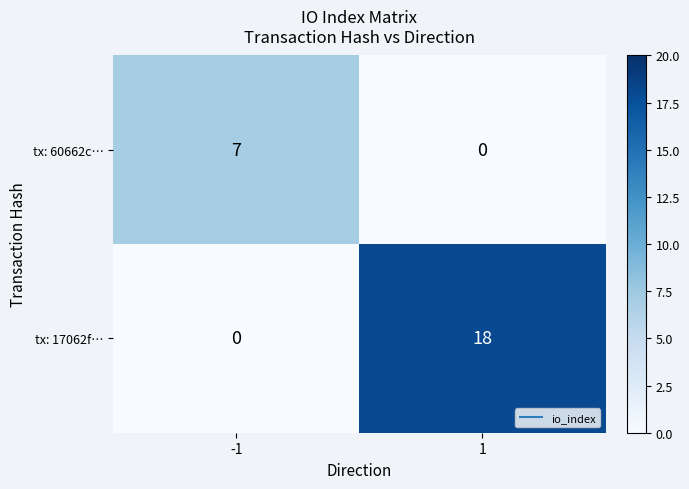

Reading right to left, extract all data points from this chart.

tx: 60662c…: 0	7
tx: 17062f…: 18	0